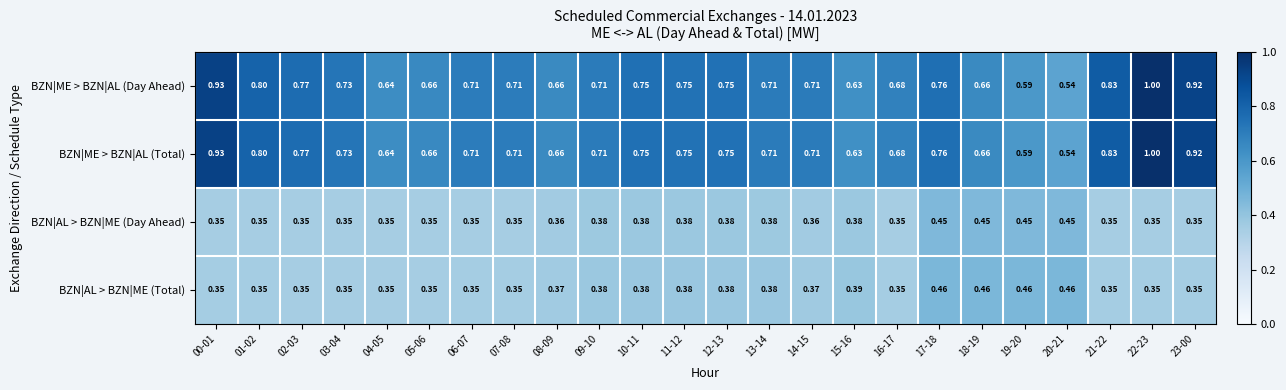

Is the value of BZN|ME > BZN|AL (Total) at 02-03 greater than the value of BZN|ME > BZN|AL (Day Ahead) at 17-18?

Yes